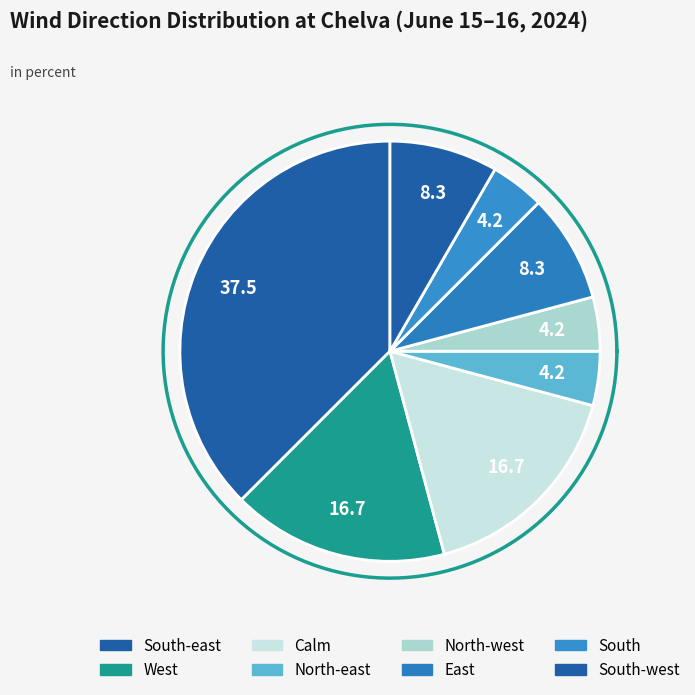

Which category has the smallest portion of the pie?

South